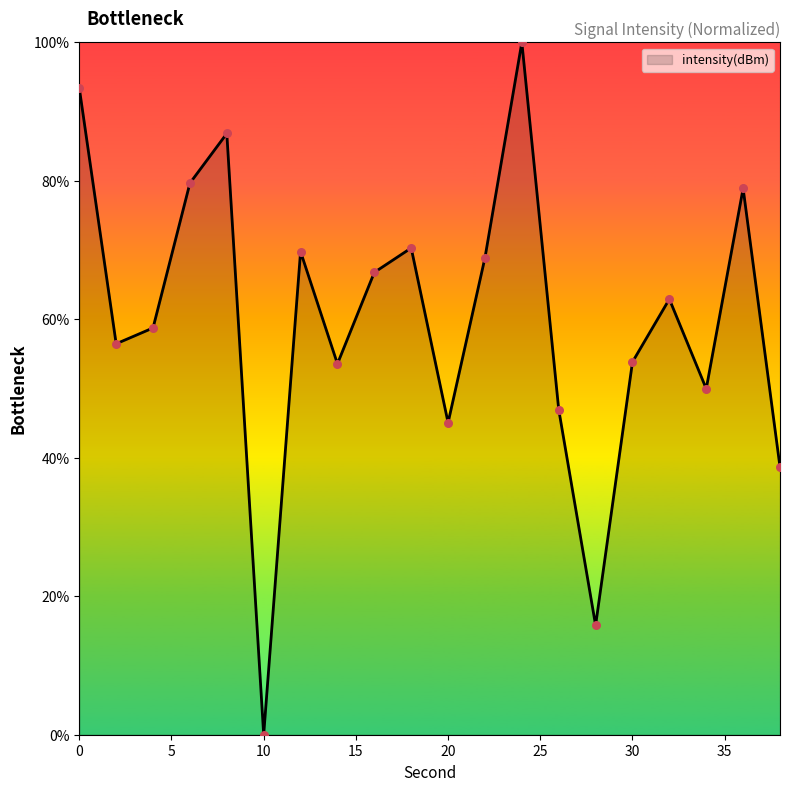

What is the difference between the maximum and minimum values?

100.0